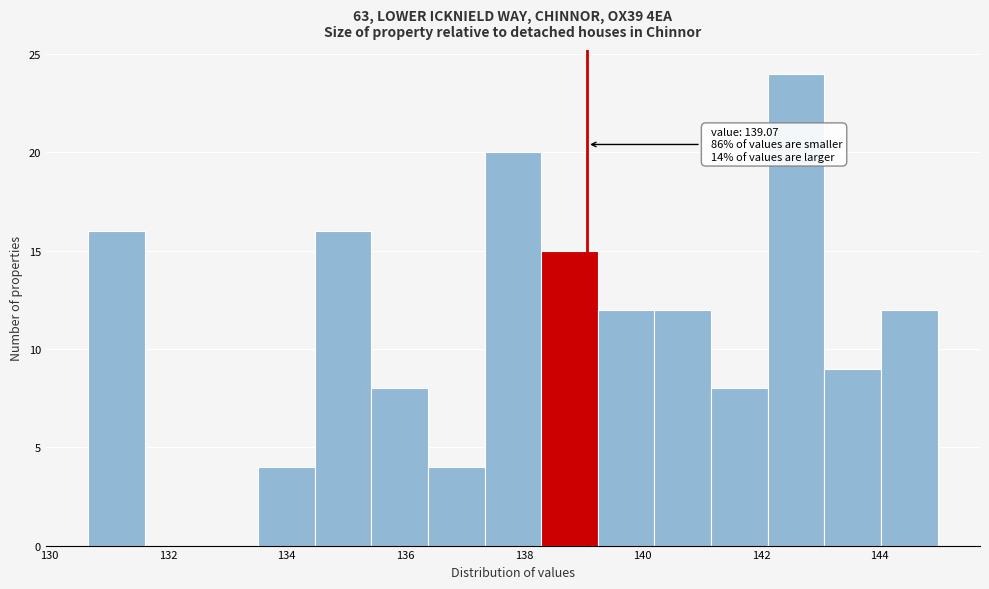

Over which range of the x-axis is the bar tallest?

142.2 to 143.0